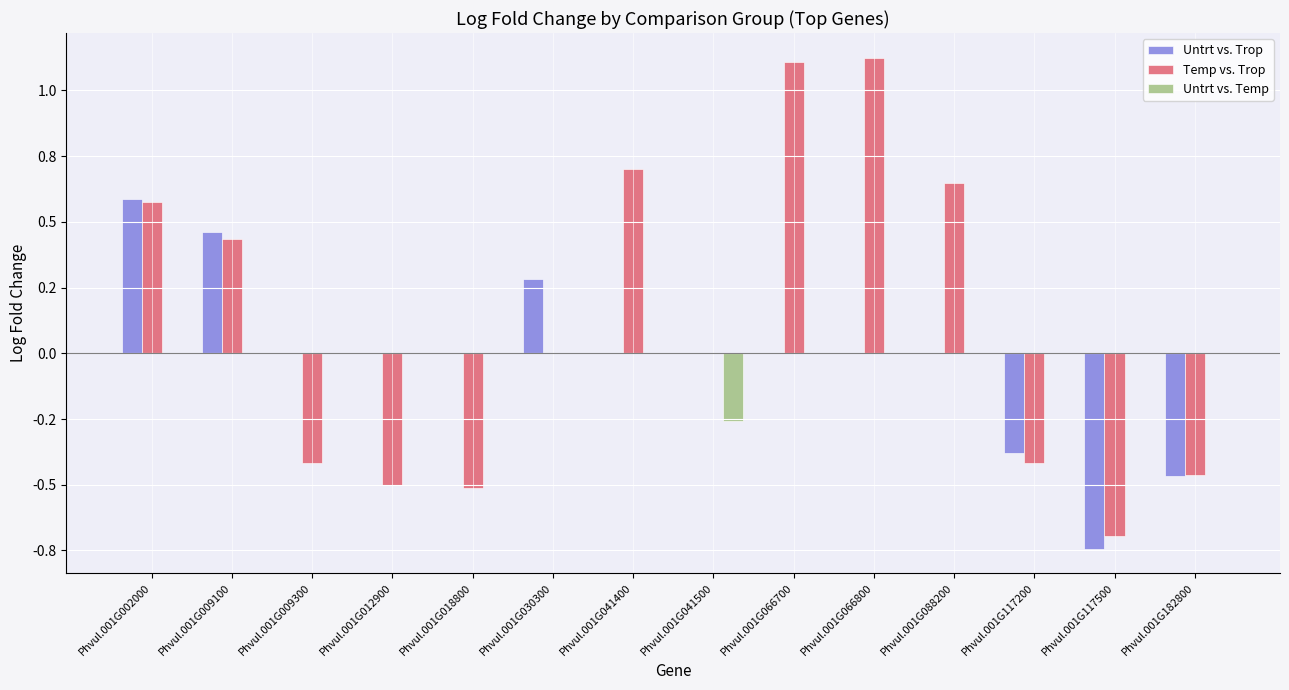

Does the chart contain stacked bars?

No